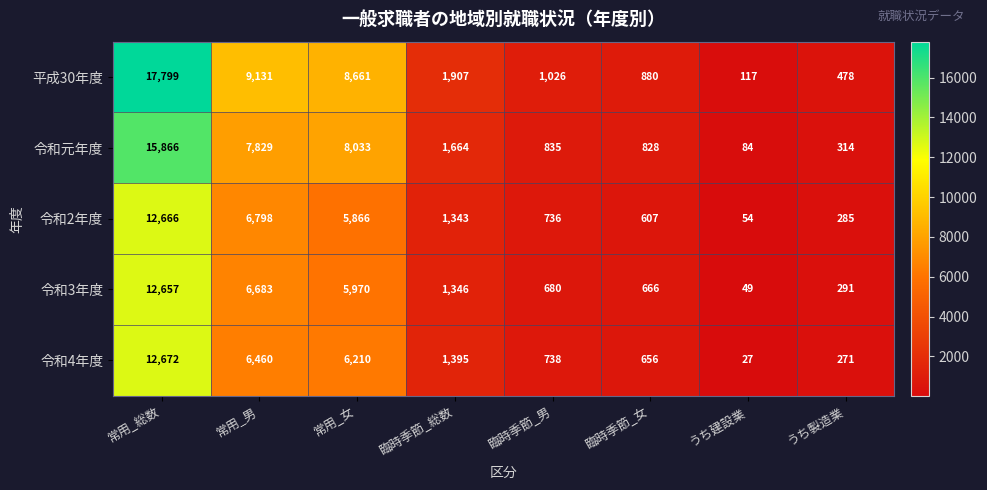

What is the difference between the highest and lowest values at うち製造業?

207